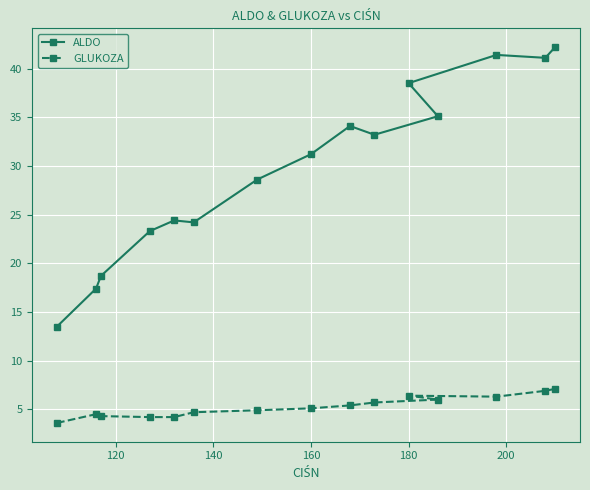

Rank the series by their average value, from lowest to highest.

GLUKOZA, ALDO